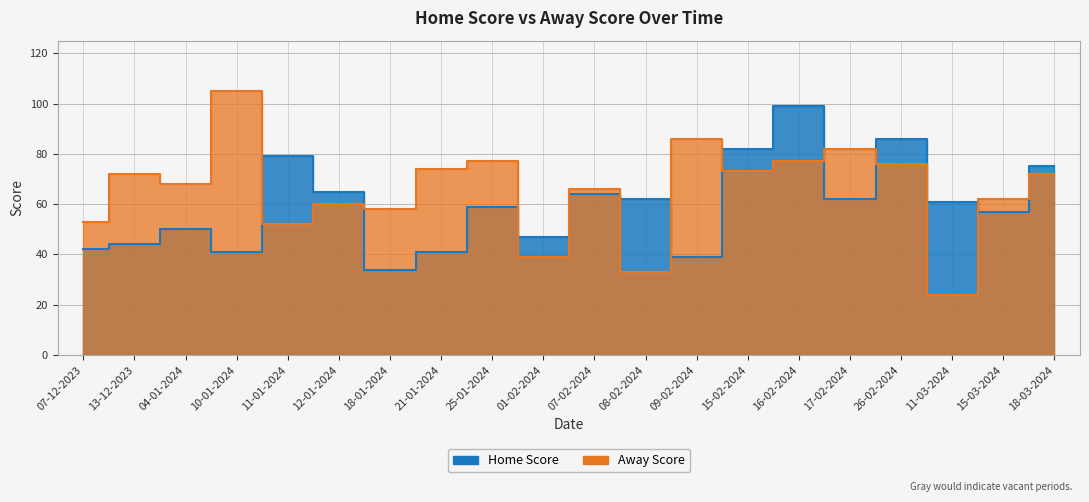

What is the value of the Away Score point at the 4th from the left?

105